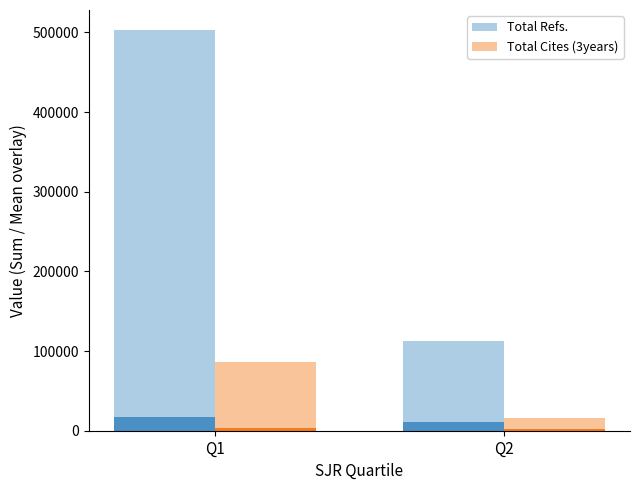

What is the total value across all series at Q2?

128118